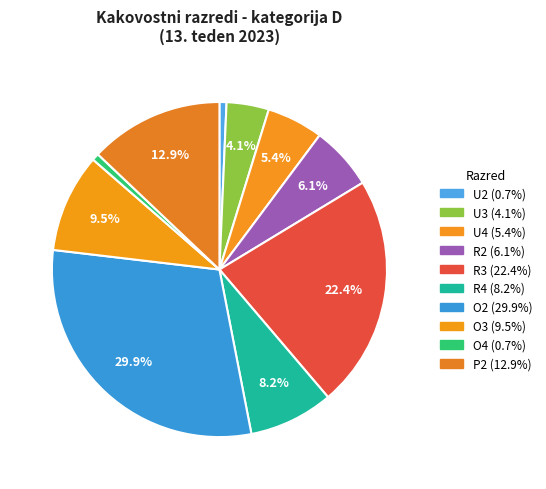

How many slices are in this pie chart?

10